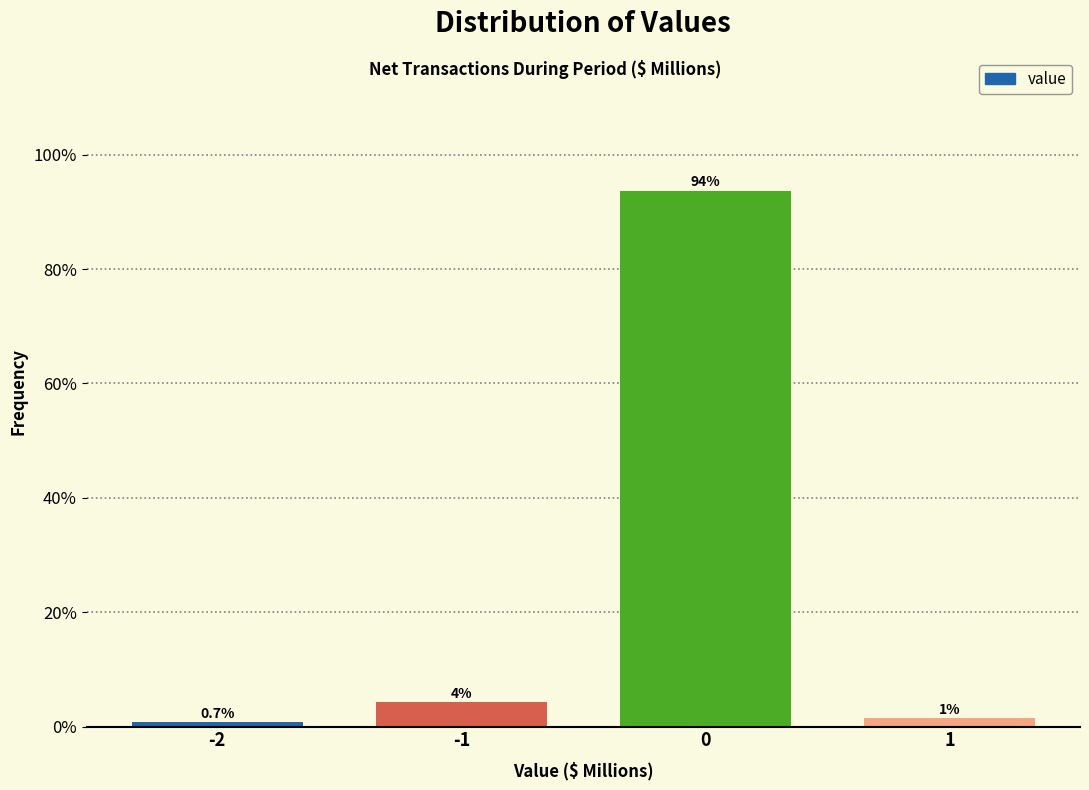

The value at 0 is 93.7. True or false?

True